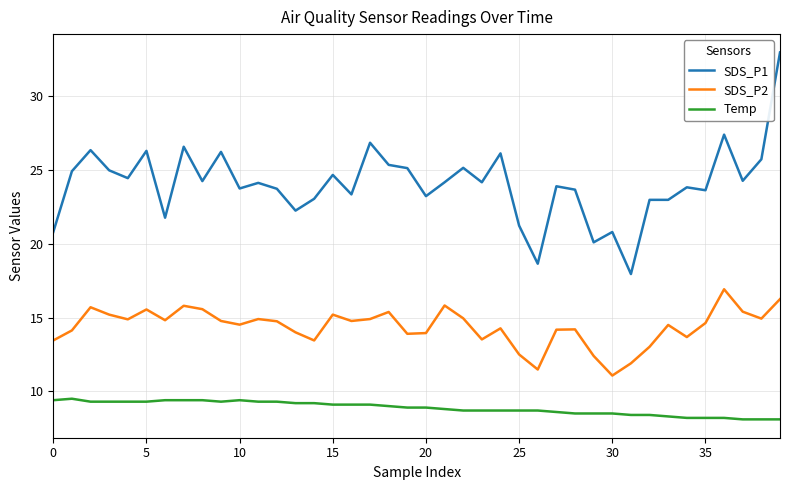

How many series are shown in this chart?

3